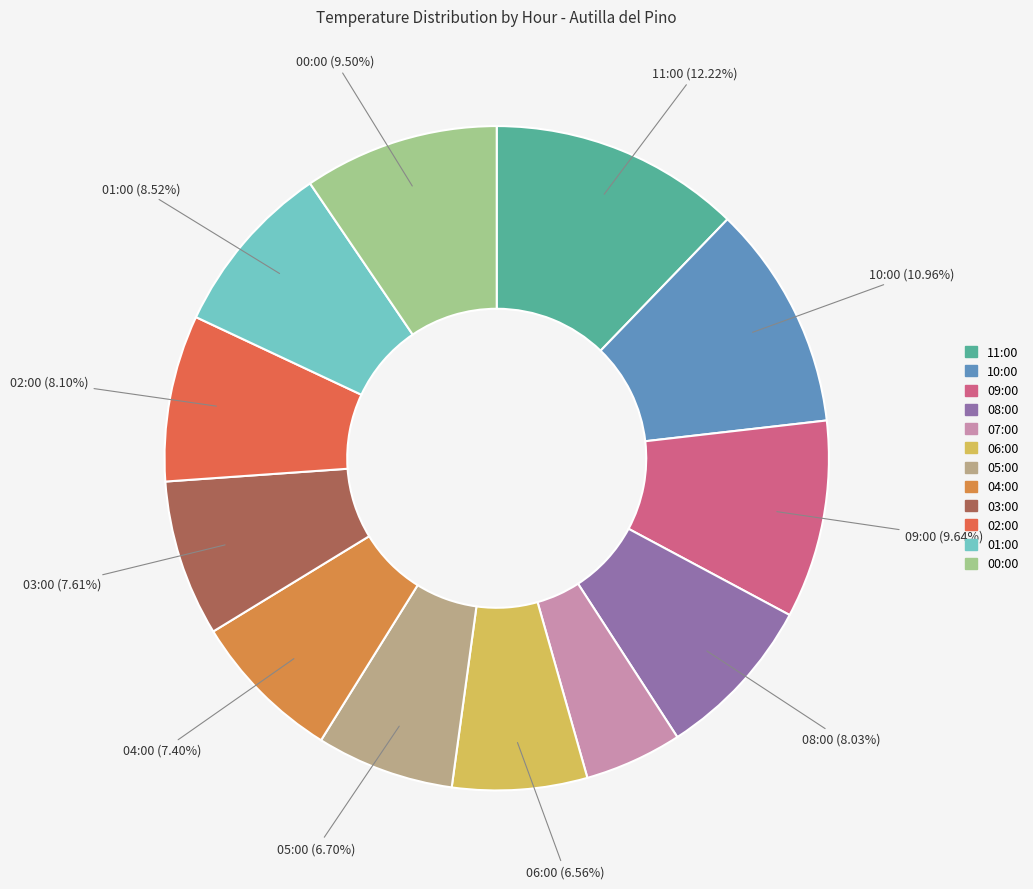

The 09:00 slice represents 10% of the pie. True or false?

True